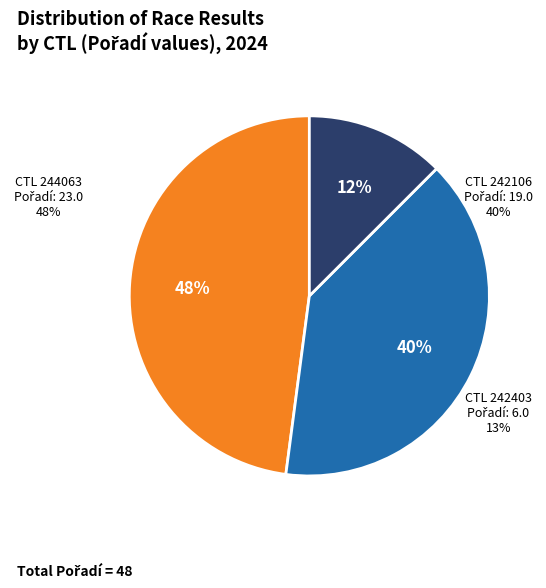

Does 242403 account for over 50% of the chart?

No